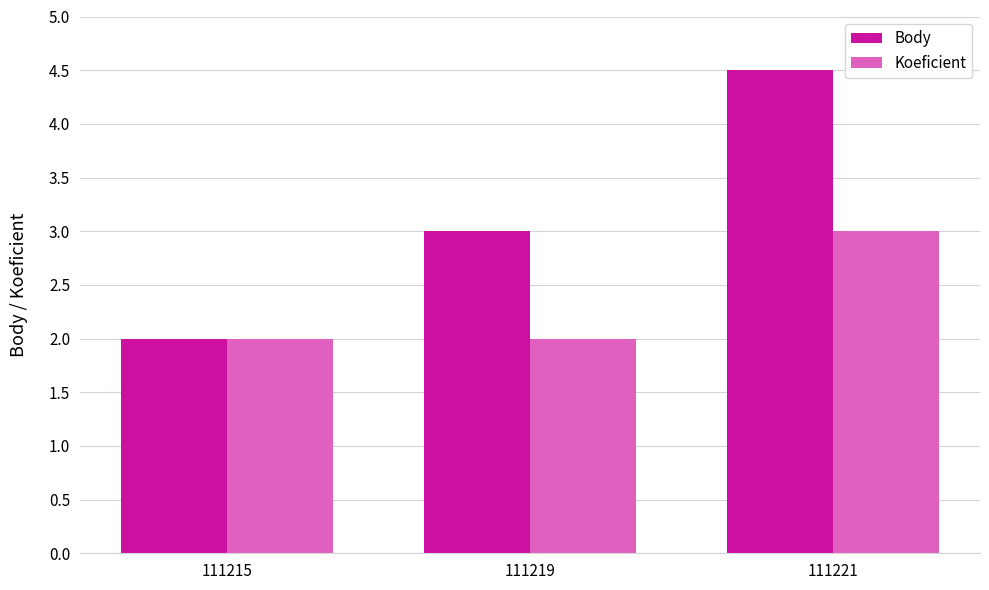

Reading left to right, transcribe all the data shown in this chart.

Body: 111215=2.0	111219=3.0	111221=4.5
Koeficient: 111215=2.0	111219=2.0	111221=3.0